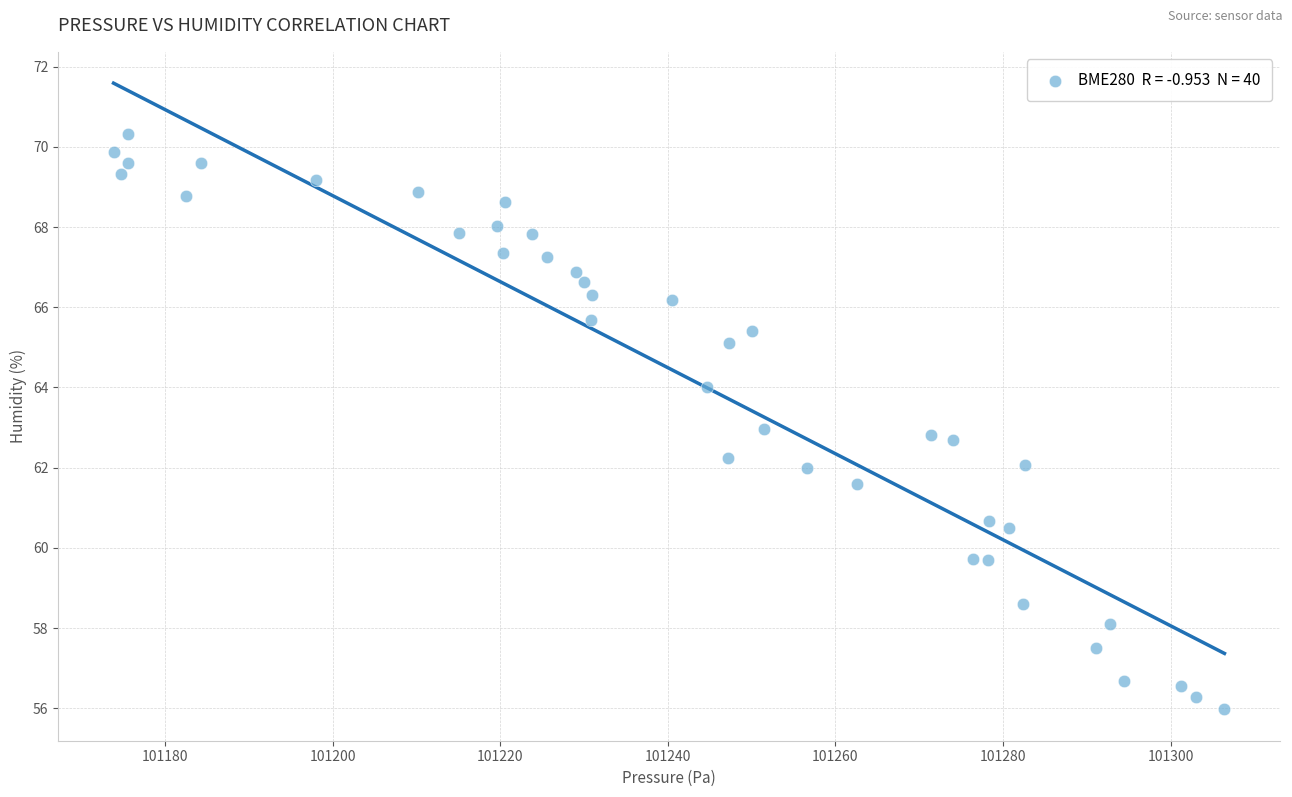

What is the range of X values (max minus min)?

132.6